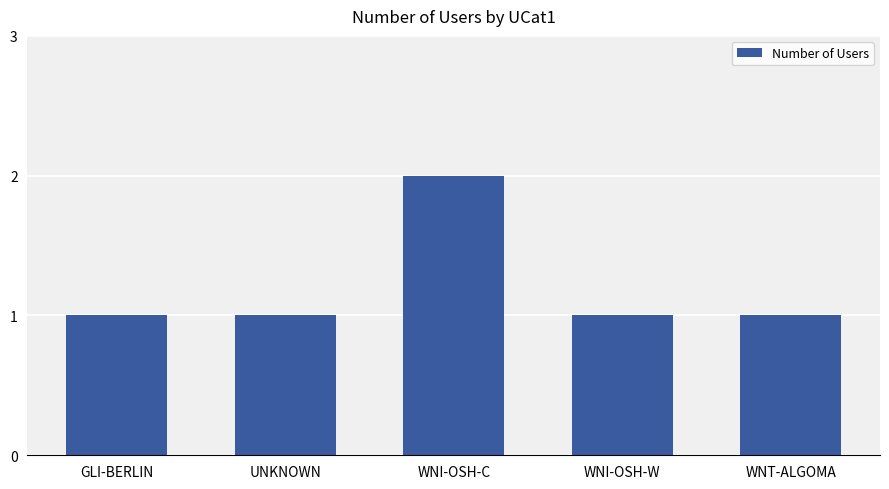

Which category has the highest value across all series?

WNI-OSH-C